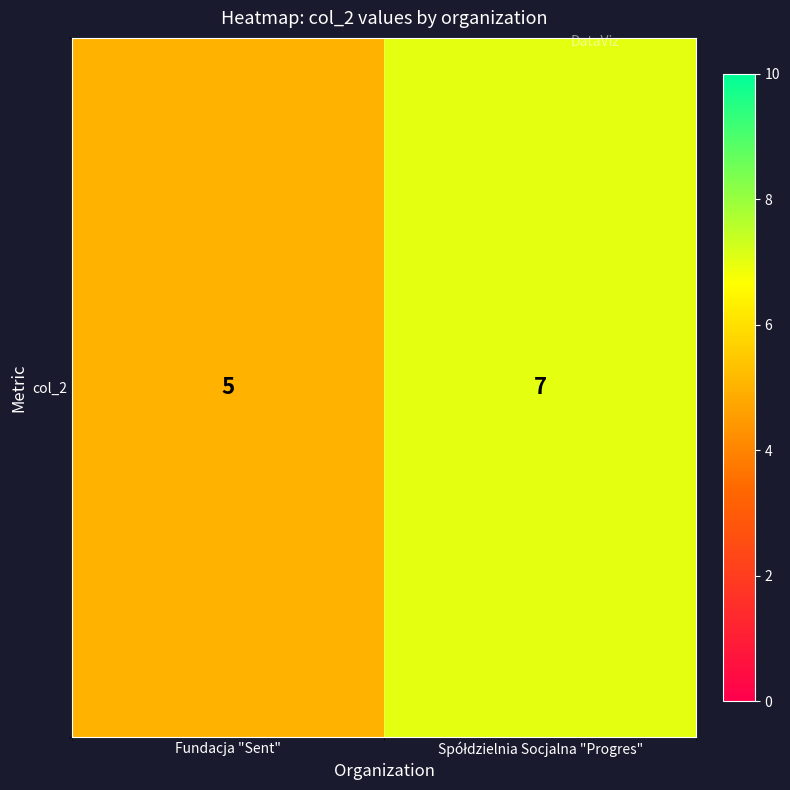

Reading left to right, extract all data points from this chart.

5	7